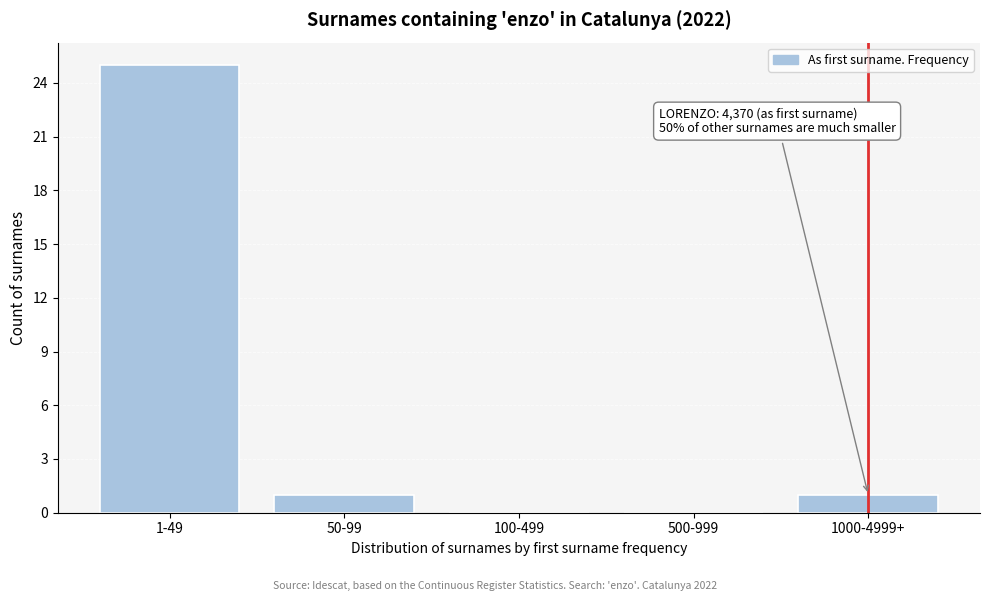

Reading left to right, what are all the values shown in this chart?

1-49=25	50-99=1	100-499=0	500-999=0	1000-4999+=1